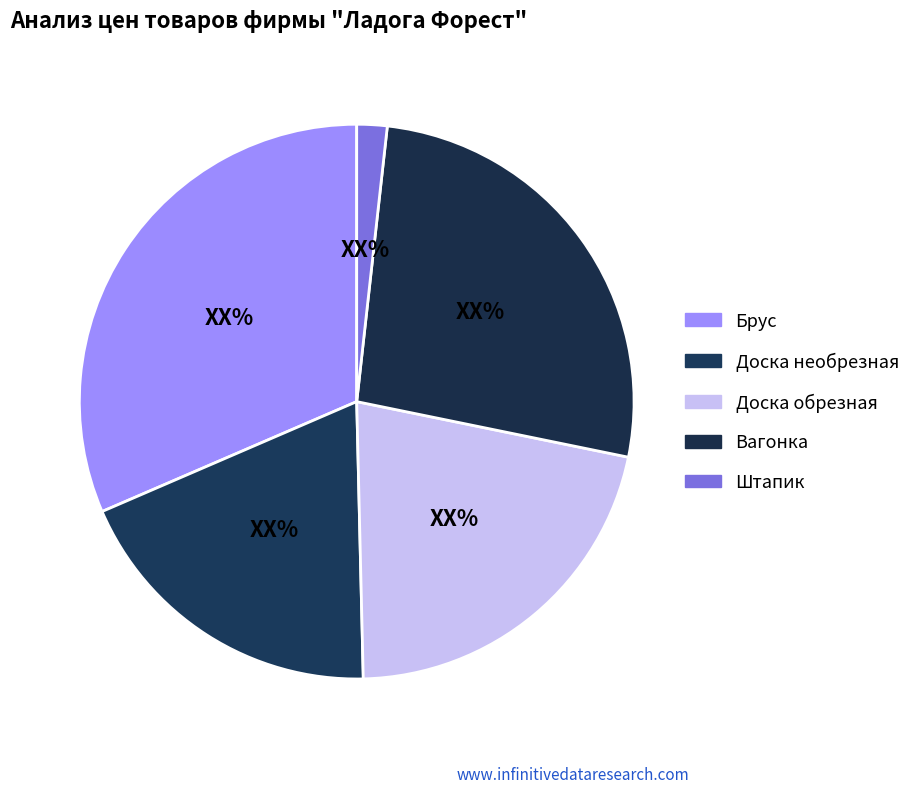

Combined, do Брус and Доска обрезная account for over 50%?

Yes